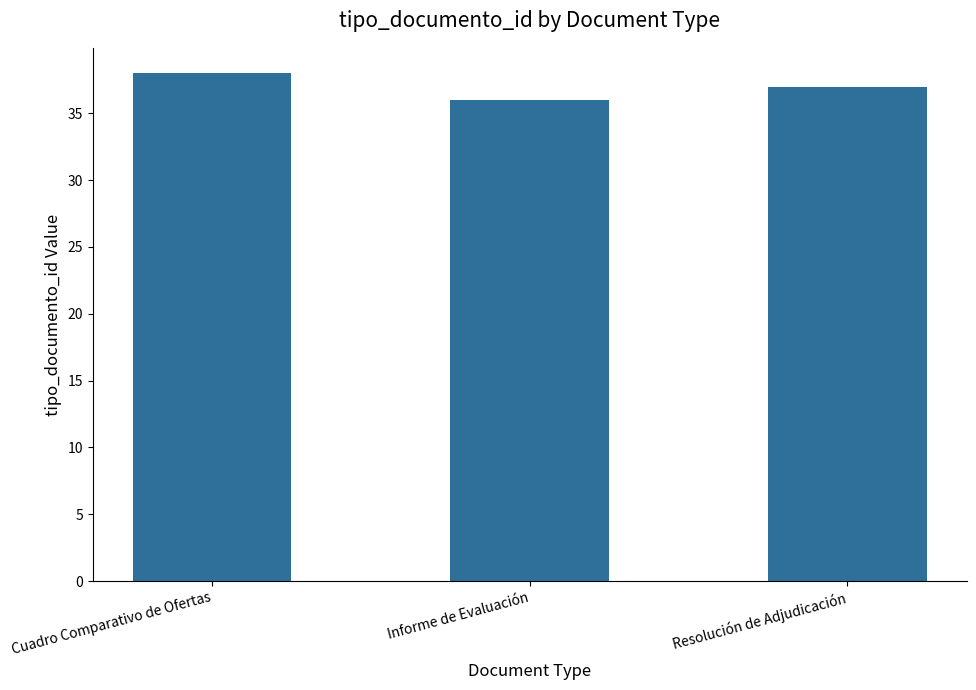

What is the sum of all values?

111